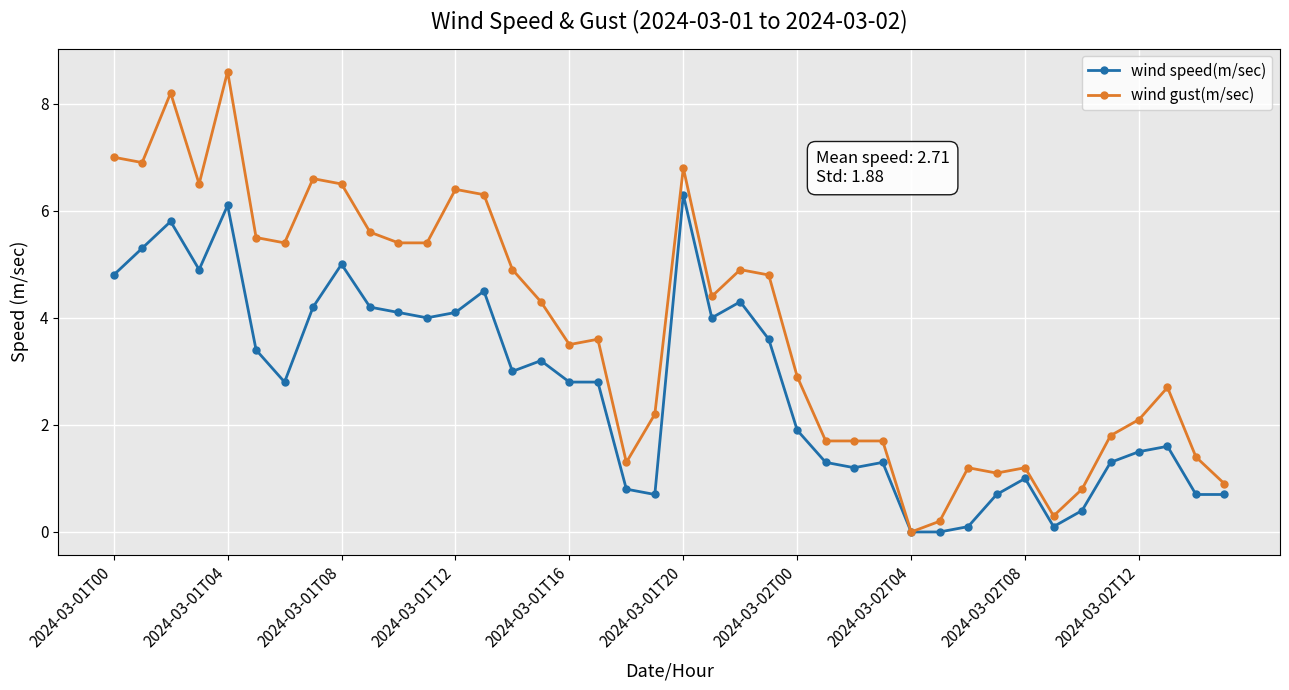

What is the maximum value for wind gust(m/sec)?

8.6